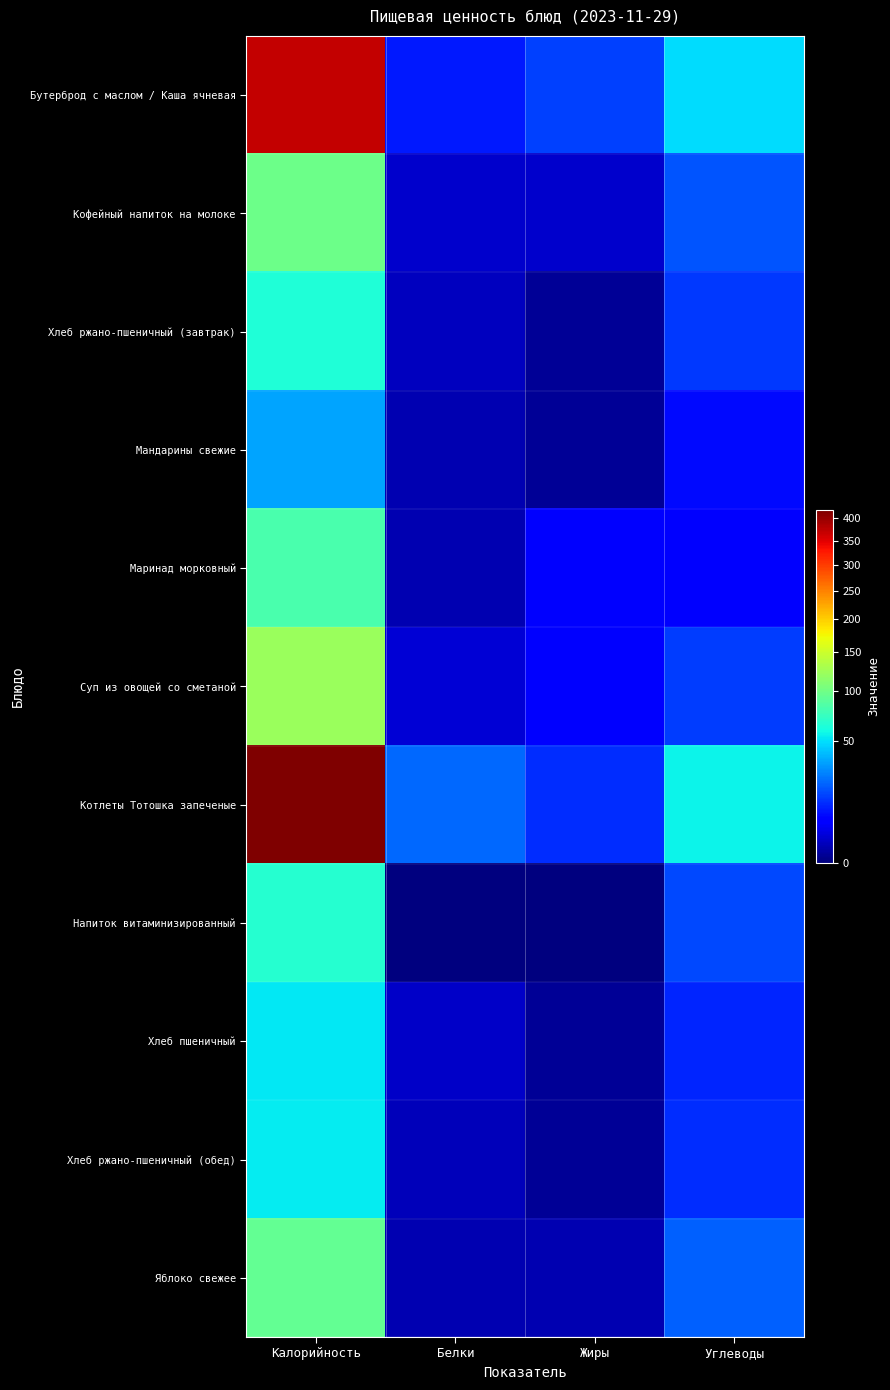

Rank the series by their maximum value, from lowest to highest.

Мандарины свежие, Хлеб пшеничный, Хлеб ржано-пшеничный (обед), Хлеб ржано-пшеничный (завтрак), Напиток витаминизированный, Маринад морковный, Яблоко свежее, Кофейный напиток на молоке, Суп из овощей со сметаной, Бутерброд с маслом / Каша ячневая, Котлеты Тотошка запеченые